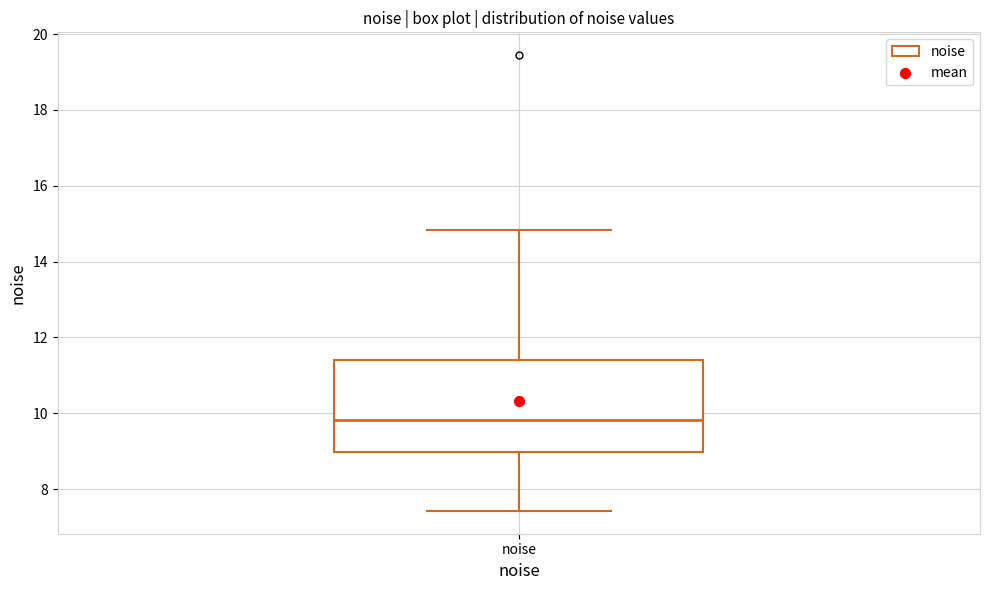

Where does the upper whisker of the box for noise end on the y-axis? The values are not printed on the chart, so give them approximately, as read against the axis.

14.8